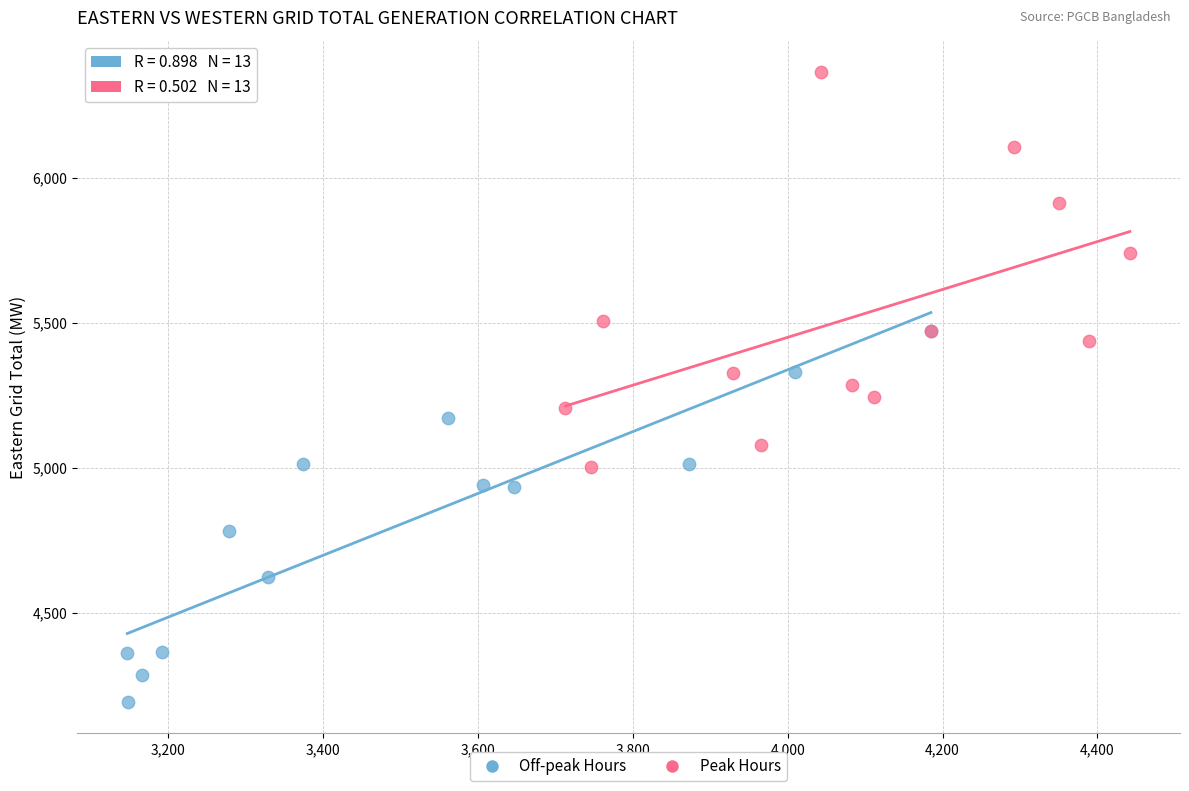

Which series reaches the maximum Y coordinate?

Peak Hours